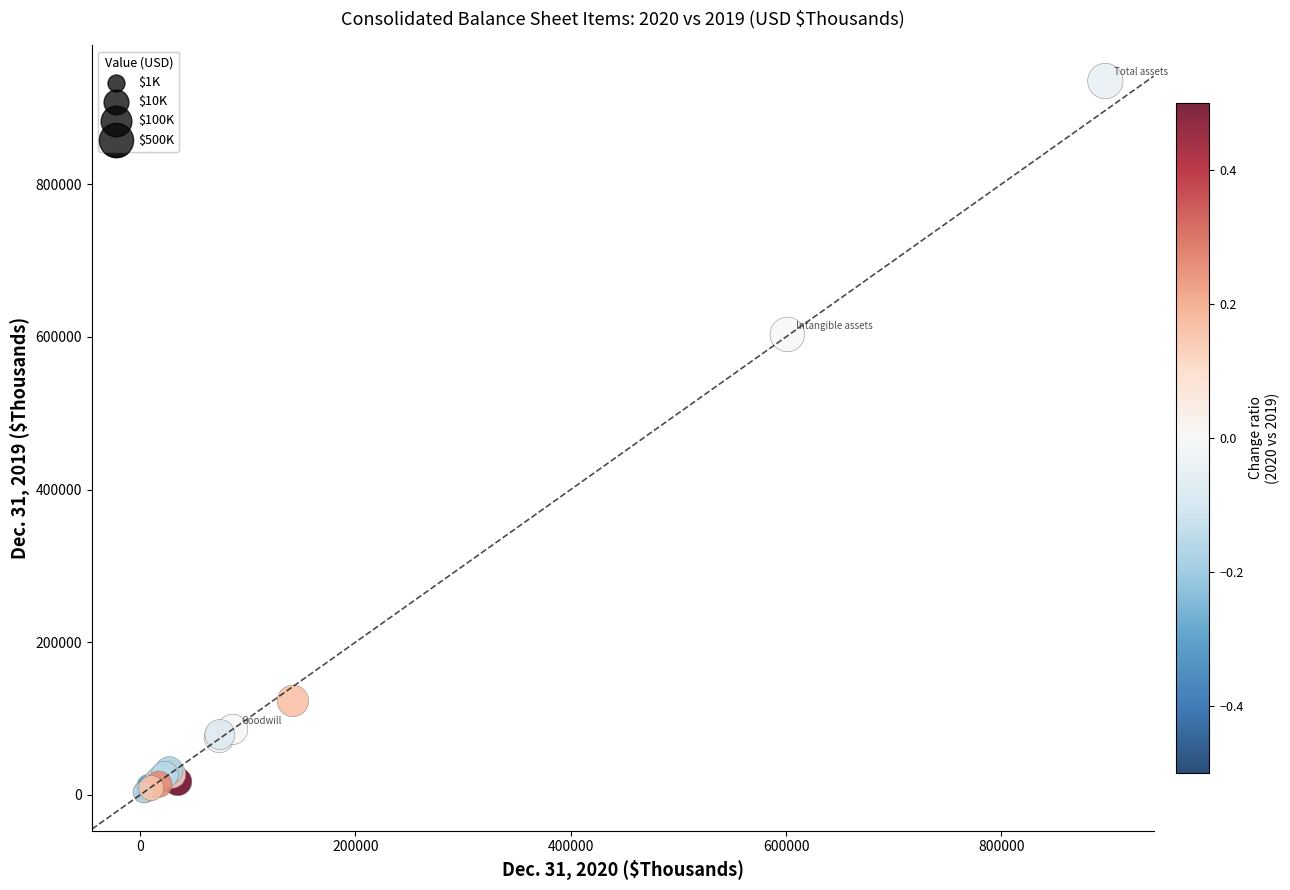

What Y value in the scatter plot is closest to 467707?

603294